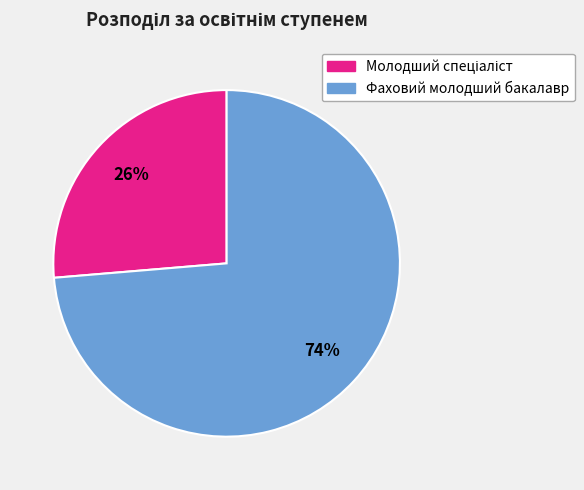

To the nearest percent, what is the average slice percentage?

50%